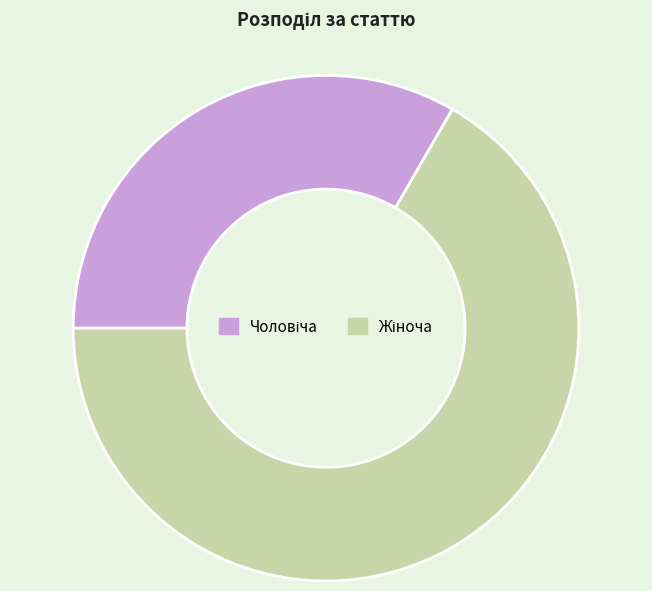

Count the number of slices in the pie.

2